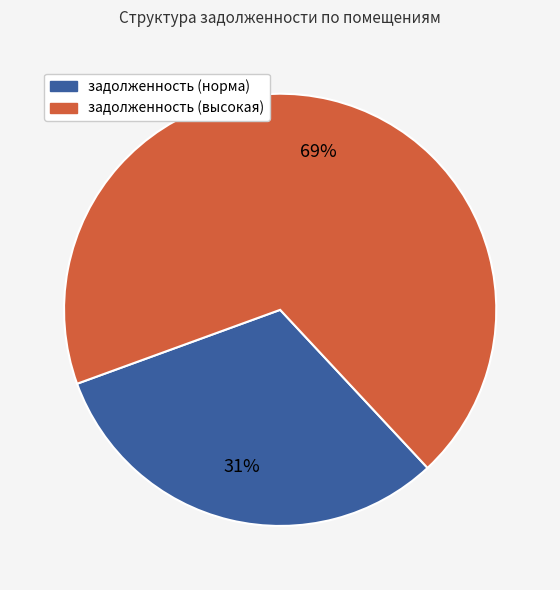

To the nearest percent, what is the average slice percentage?

50%